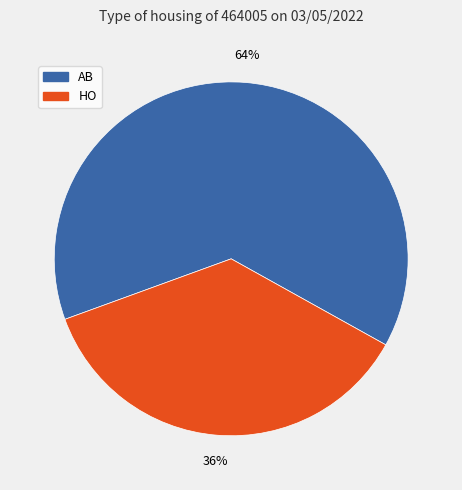

How many slices are in this pie chart?

2